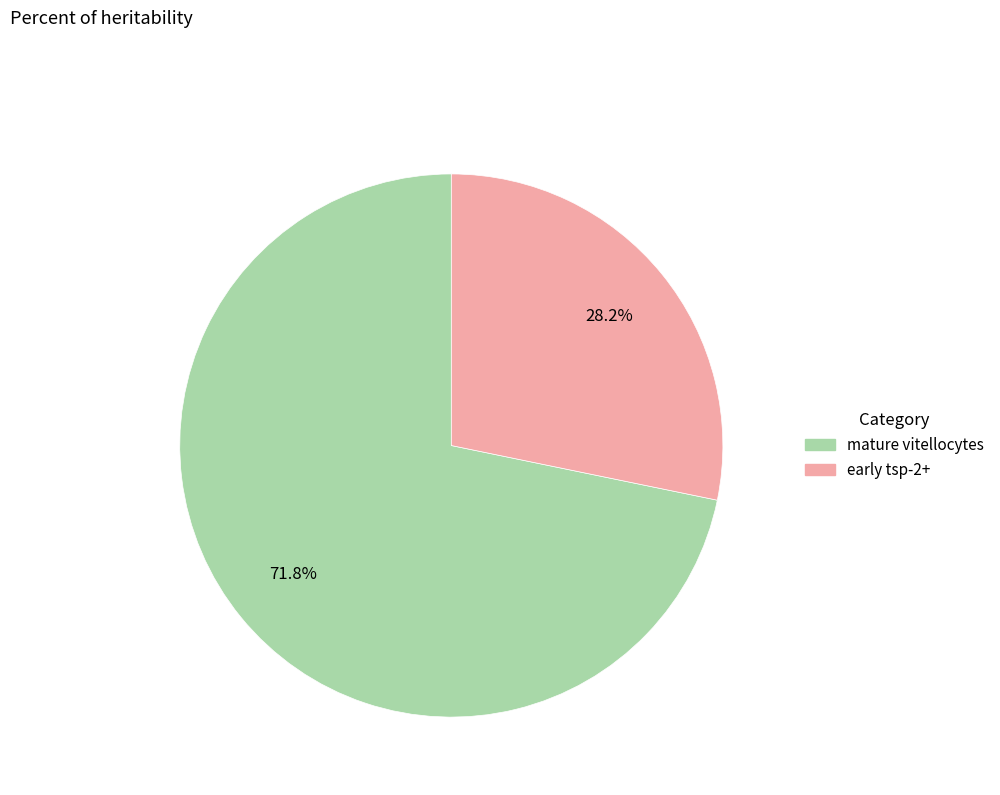

What percentage is NOT represented by early tsp-2+?

71.8%